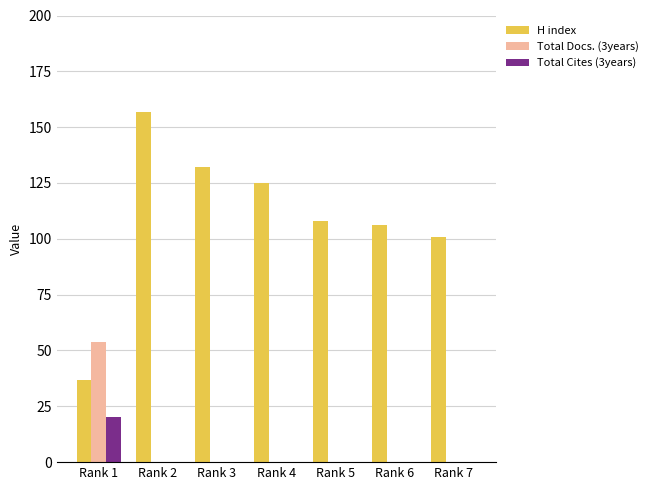

How many categories are shown in the chart?

7